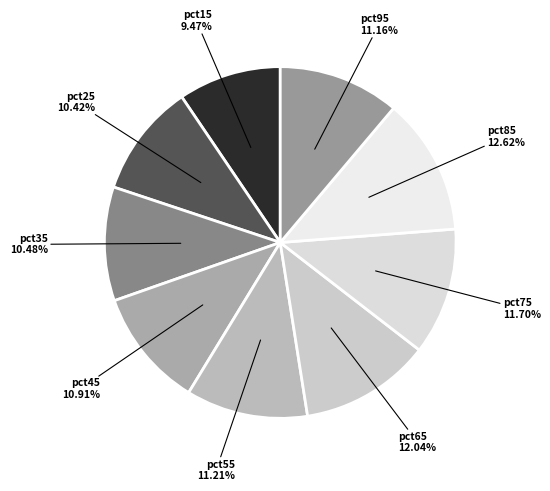

Which category has the smallest portion of the pie?

pct15